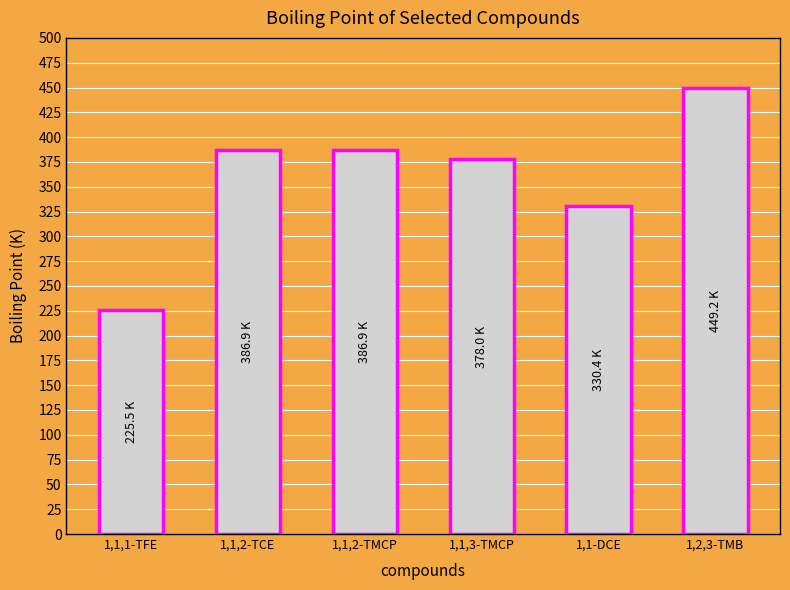

What is the ratio of the value at 1,1,1-TFE to the value at 1,2,3-TMB?

0.5